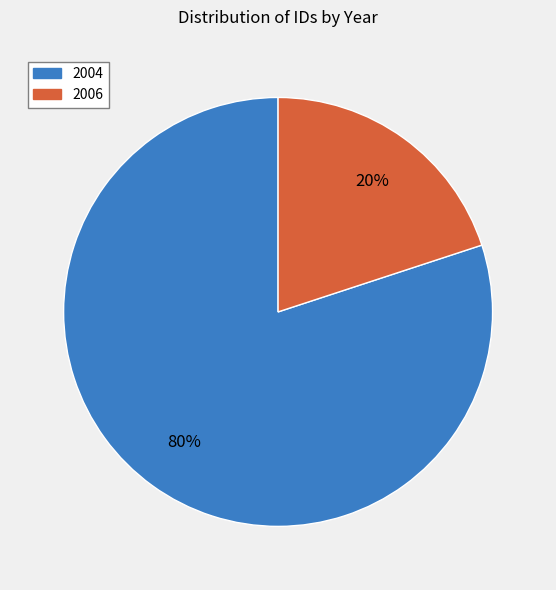

Does any single category account for the majority?

Yes